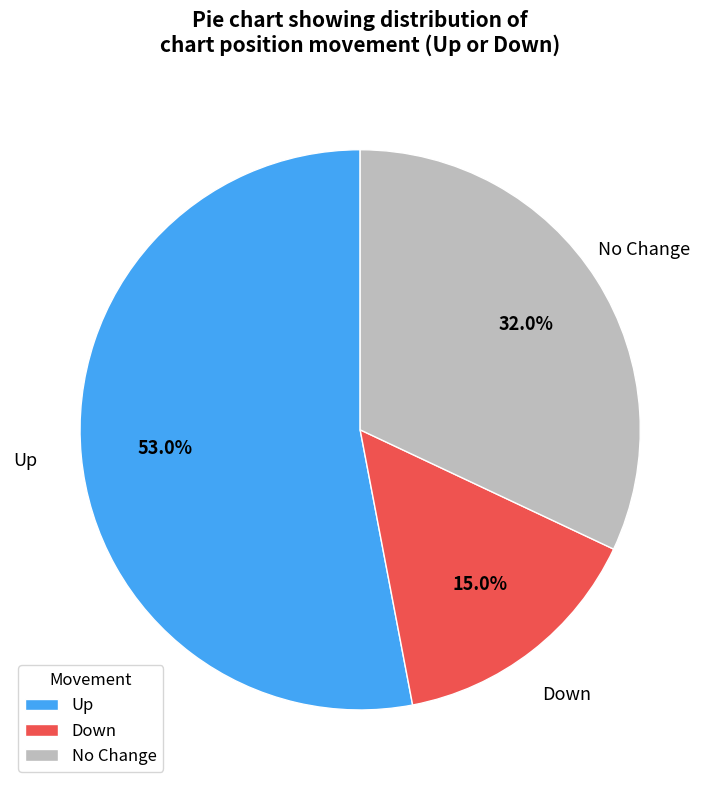

To the nearest percent, what is the average slice percentage?

33%